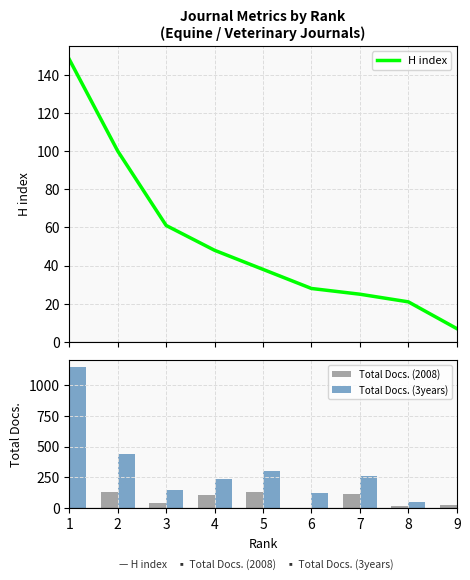

What is the difference between the Total Docs. (2008) values at 3 and 7?

69